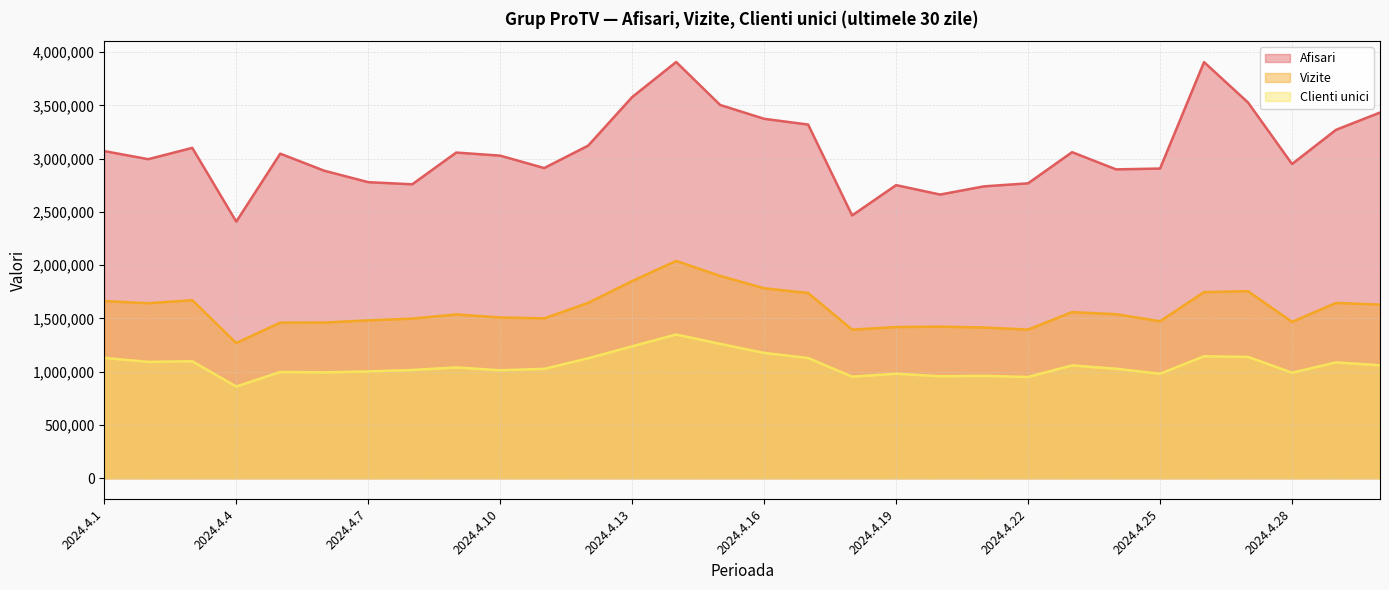

The Vizite series shows 673992 at 2024.4.29. True or false?

False